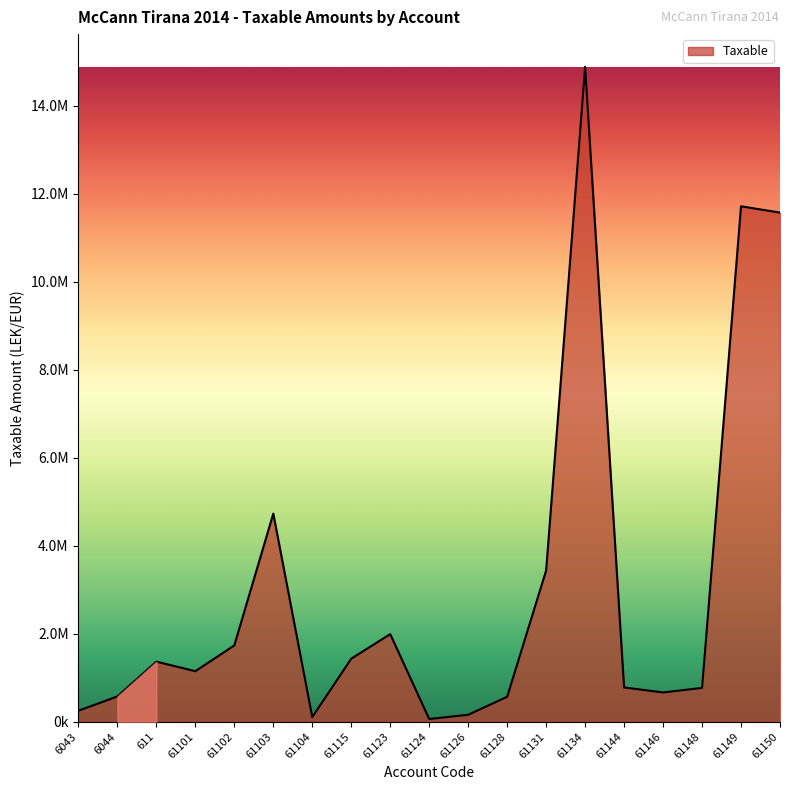

What is the sum of the values at 61131 and 61103?

8169135.4